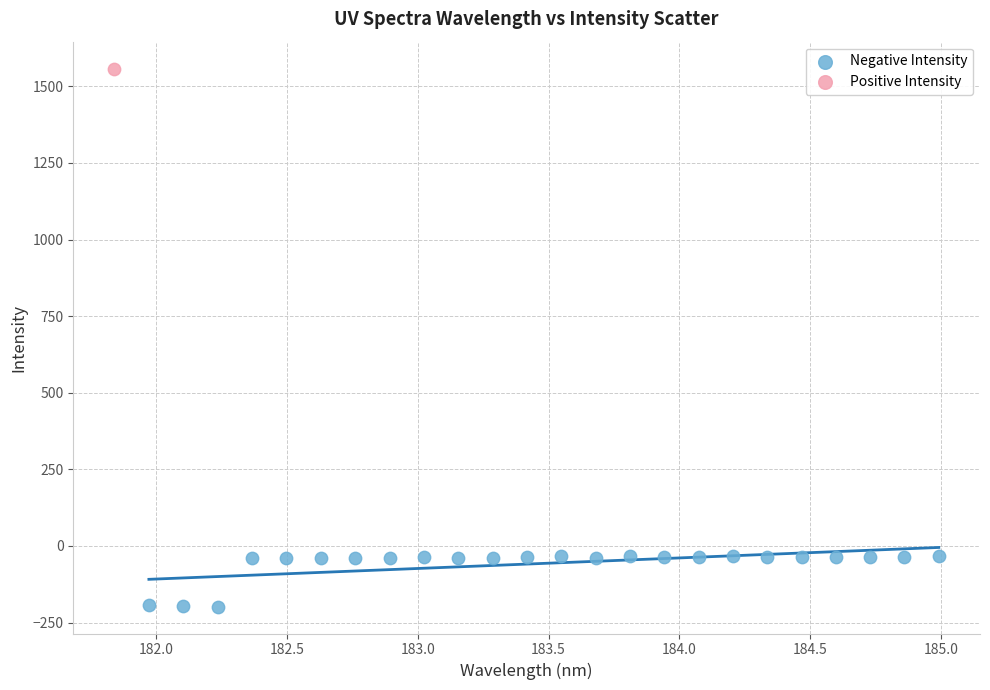

What are all the series names shown in the legend?

Negative Intensity, Positive Intensity